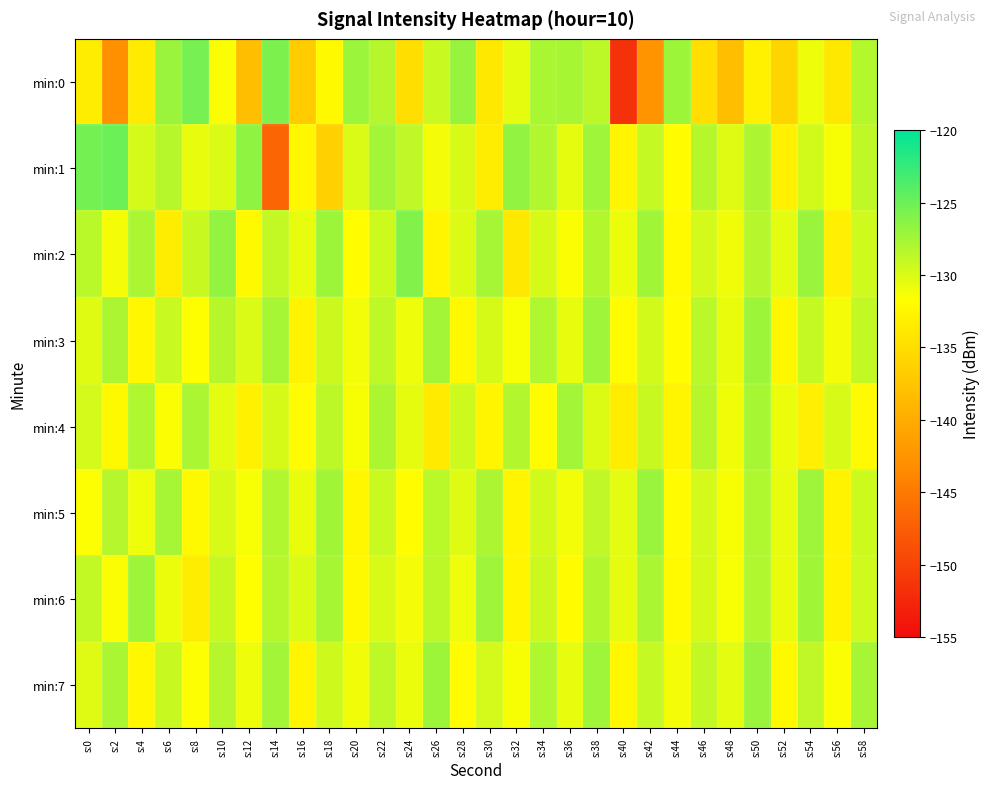

At which category is the sum across all series the highest?

s:38